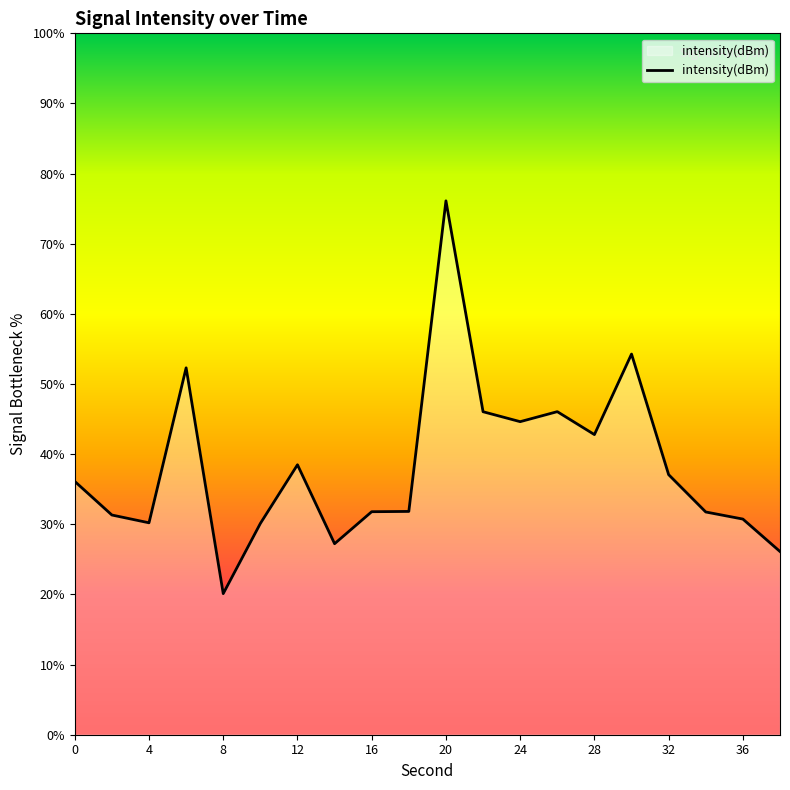

What is the smallest value displayed?

20.1